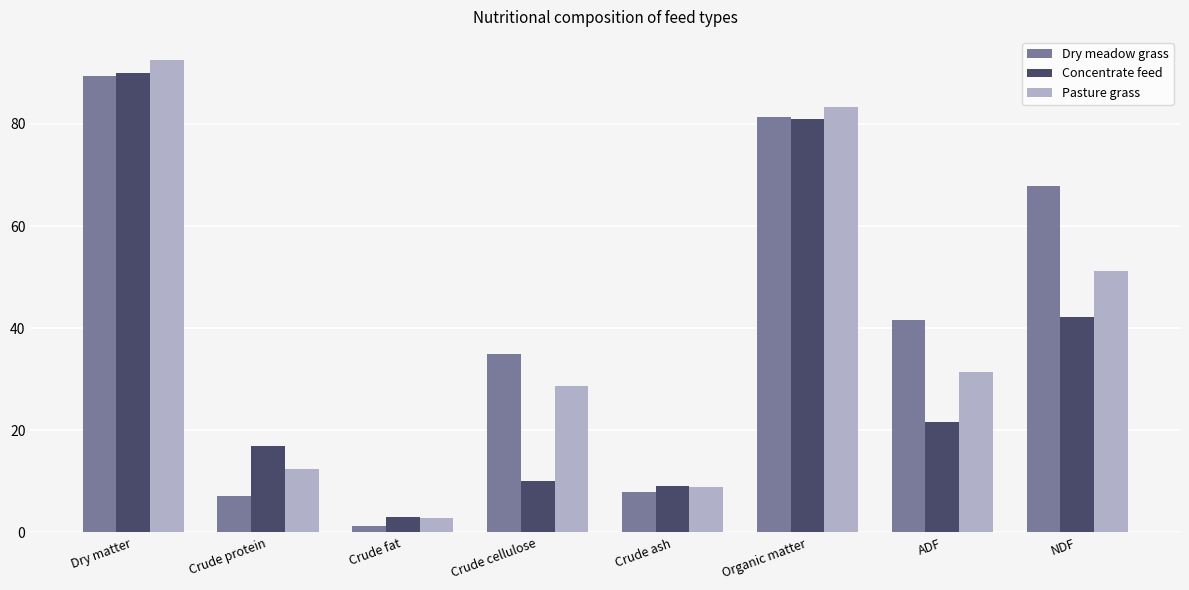

What is the difference between the maximum and minimum values in the Pasture grass series?

89.5